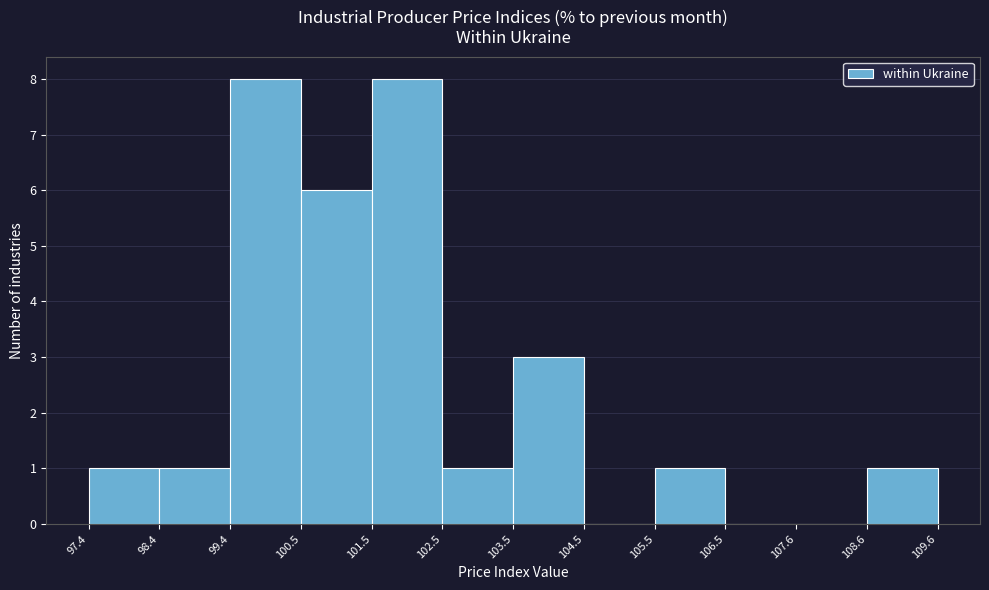

Reading left to right, list every bar in this chart as the range it spans on the x-axis followed by its height. The values are not printed on the chart, so give them approximately, as read against the axis.

97.4 to 98.4: 1
98.4 to 99.4: 1
99.4 to 100.5: 8
100.5 to 101.5: 6
101.5 to 102.5: 8
102.5 to 103.5: 1
103.5 to 104.5: 3
104.5 to 105.5: 0
105.5 to 106.5: 1
106.5 to 107.6: 0
107.6 to 108.6: 0
108.6 to 109.6: 1